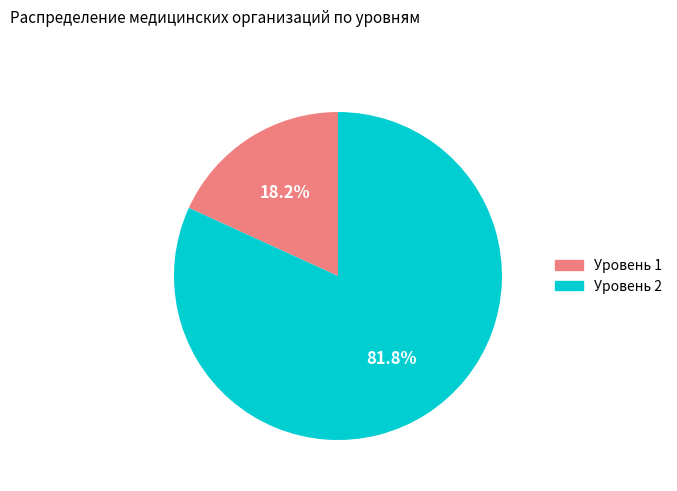

Between Уровень 1 and Уровень 2, which is larger?

Уровень 2